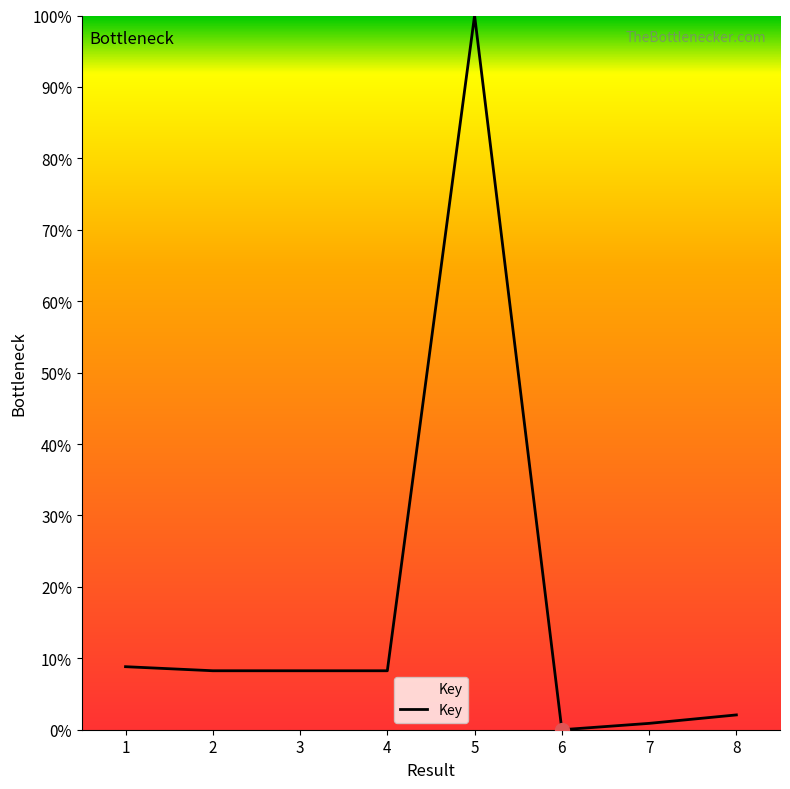

What is the ratio of the value at 3 to the value at 1?

0.9